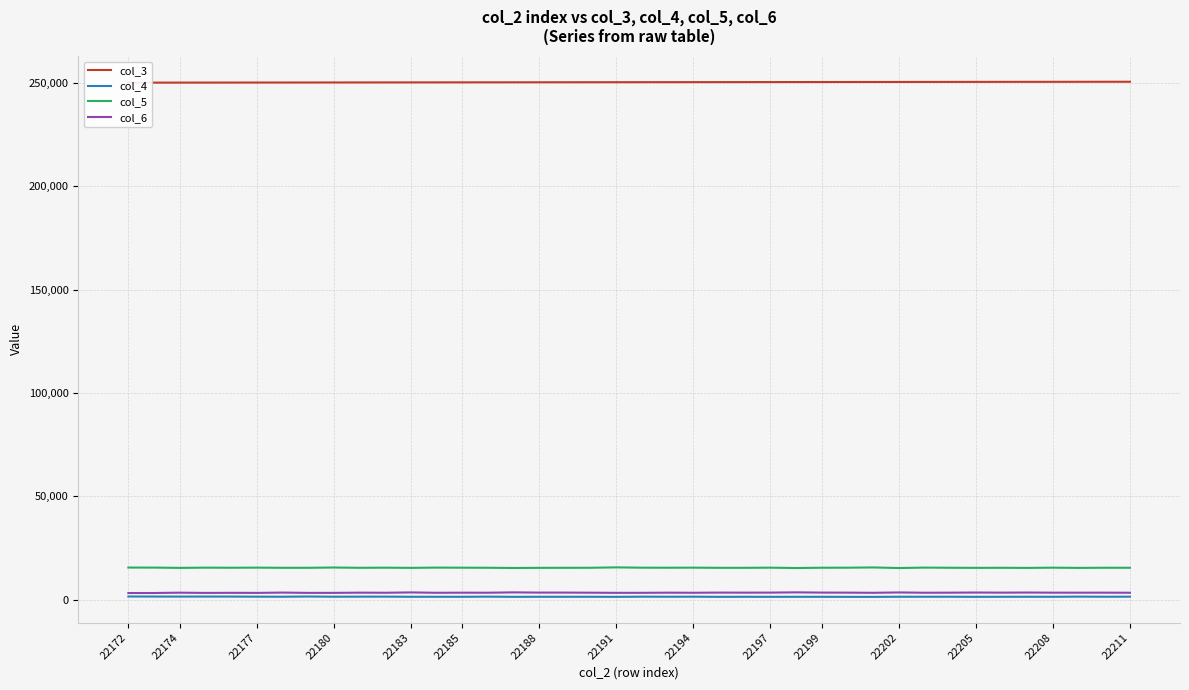

Which series has the largest total across all categories?

col_3